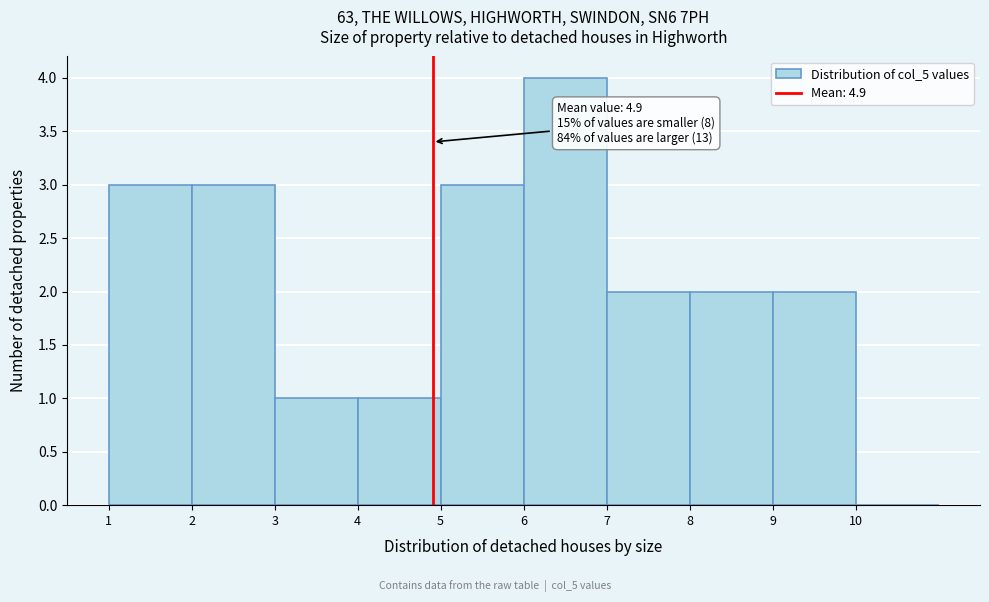

Over which range of the x-axis is the bar tallest?

6 to 7